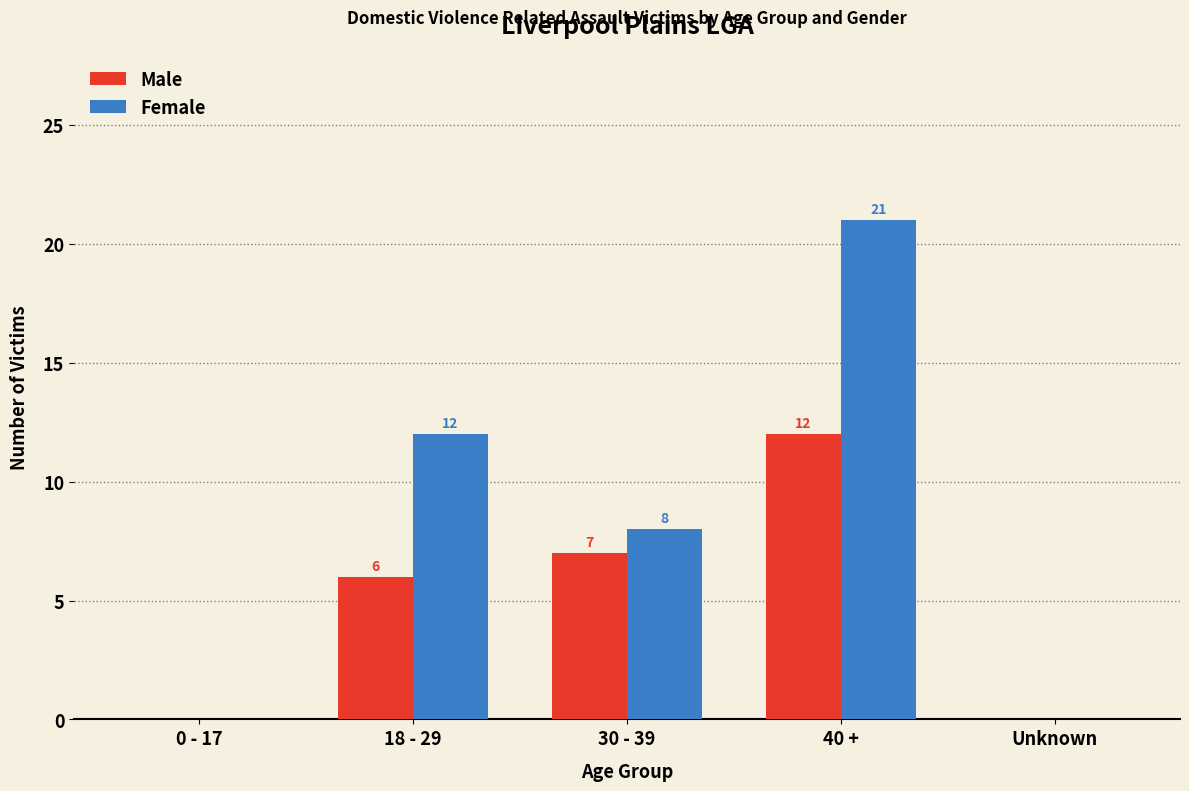

Where does the Female series first go above 8?

18 - 29